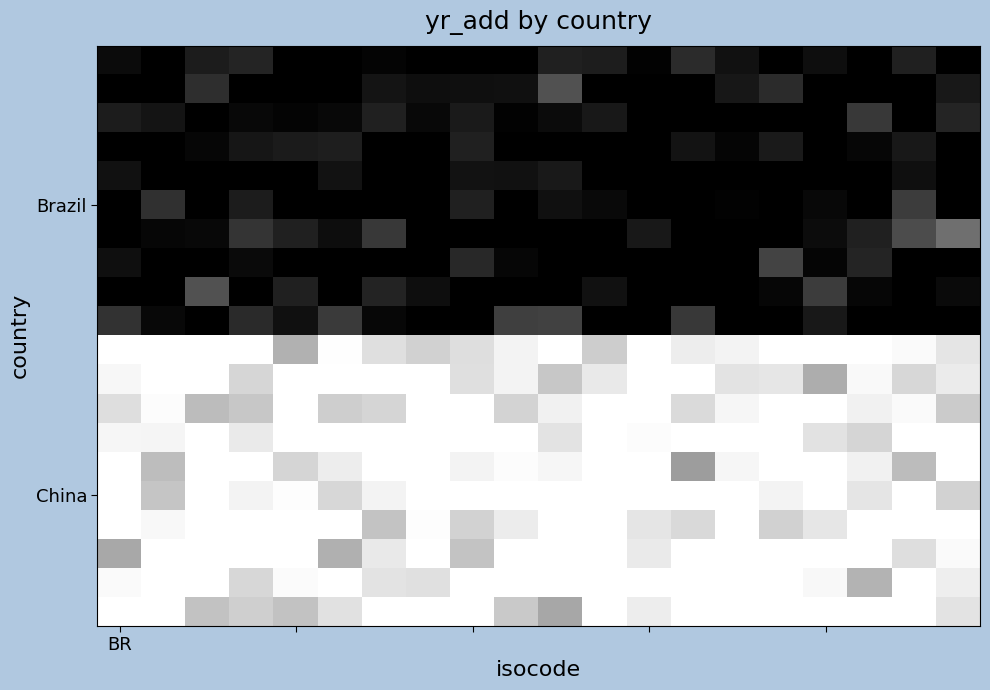

At which category is the sum across all series the highest?

15